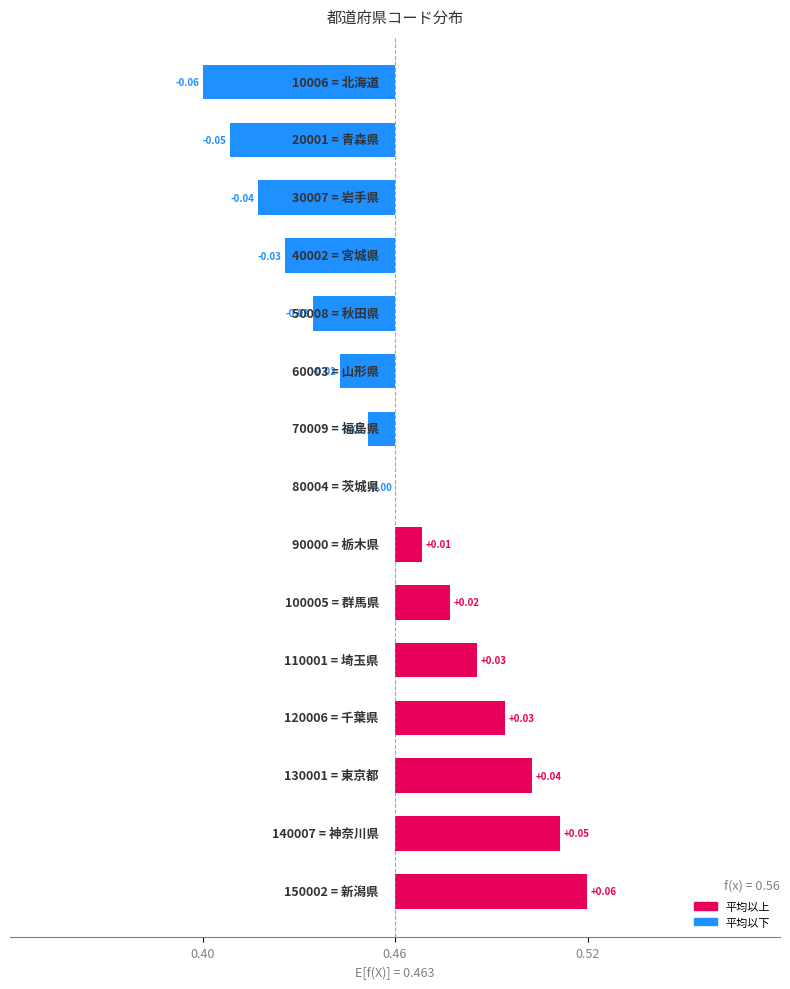

What position from the left is 7?

8